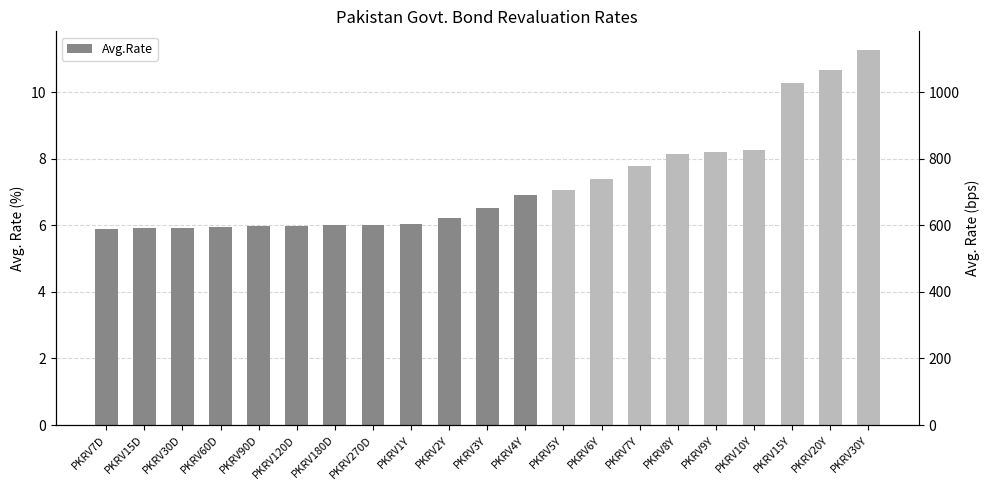

Reading left to right, what are all the values shown in this chart?

PKRV7D=5.9	PKRV15D=5.9	PKRV30D=5.9	PKRV60D=6.0	PKRV90D=6.0	PKRV120D=6.0	PKRV180D=6.0	PKRV270D=6.0	PKRV1Y=6.0	PKRV2Y=6.2	PKRV3Y=6.5	PKRV4Y=6.9	PKRV5Y=7.1	PKRV6Y=7.4	PKRV7Y=7.8	PKRV8Y=8.2	PKRV9Y=8.2	PKRV10Y=8.3	PKRV15Y=10.3	PKRV20Y=10.7	PKRV30Y=11.3